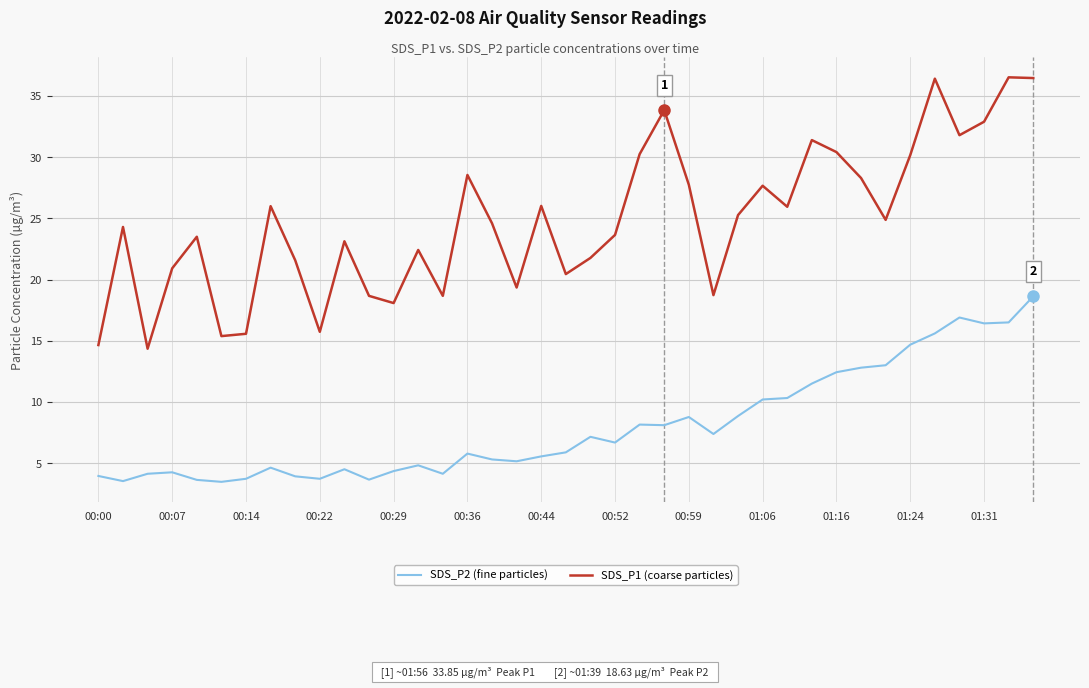

Rank the series by their average value, from highest to lowest.

SDS_P1 (coarse particles), SDS_P2 (fine particles)